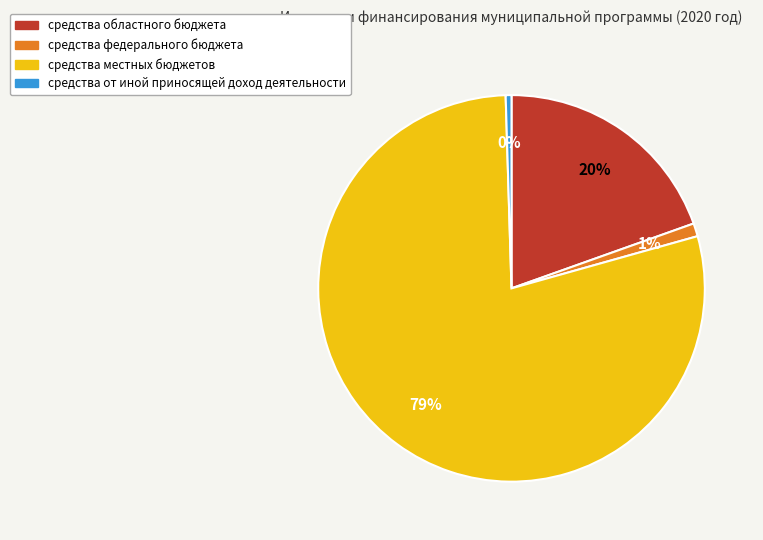

Which slice is the smallest?

средства от иной приносящей доход деятельности